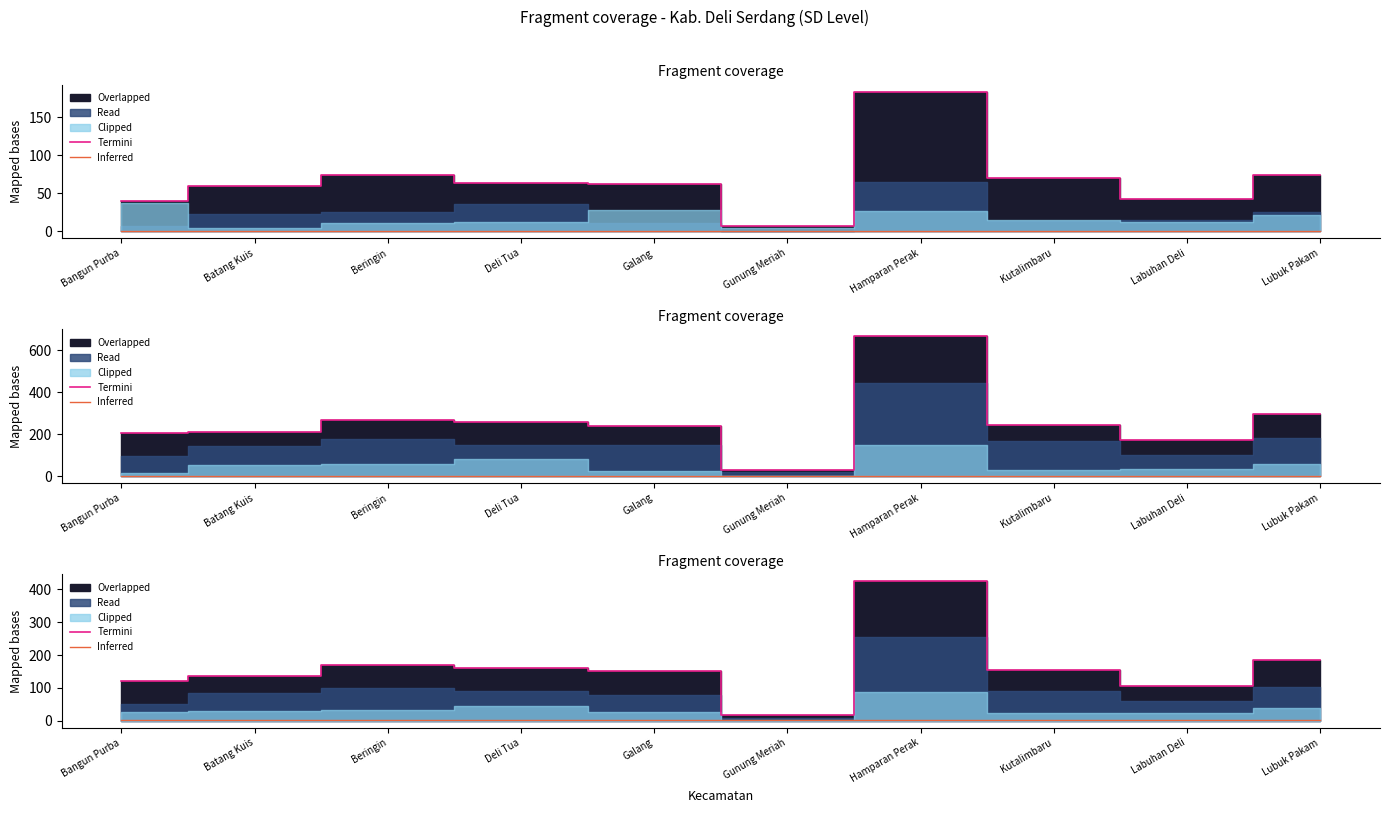

At which category does Termini reach its first local peak?

Beringin